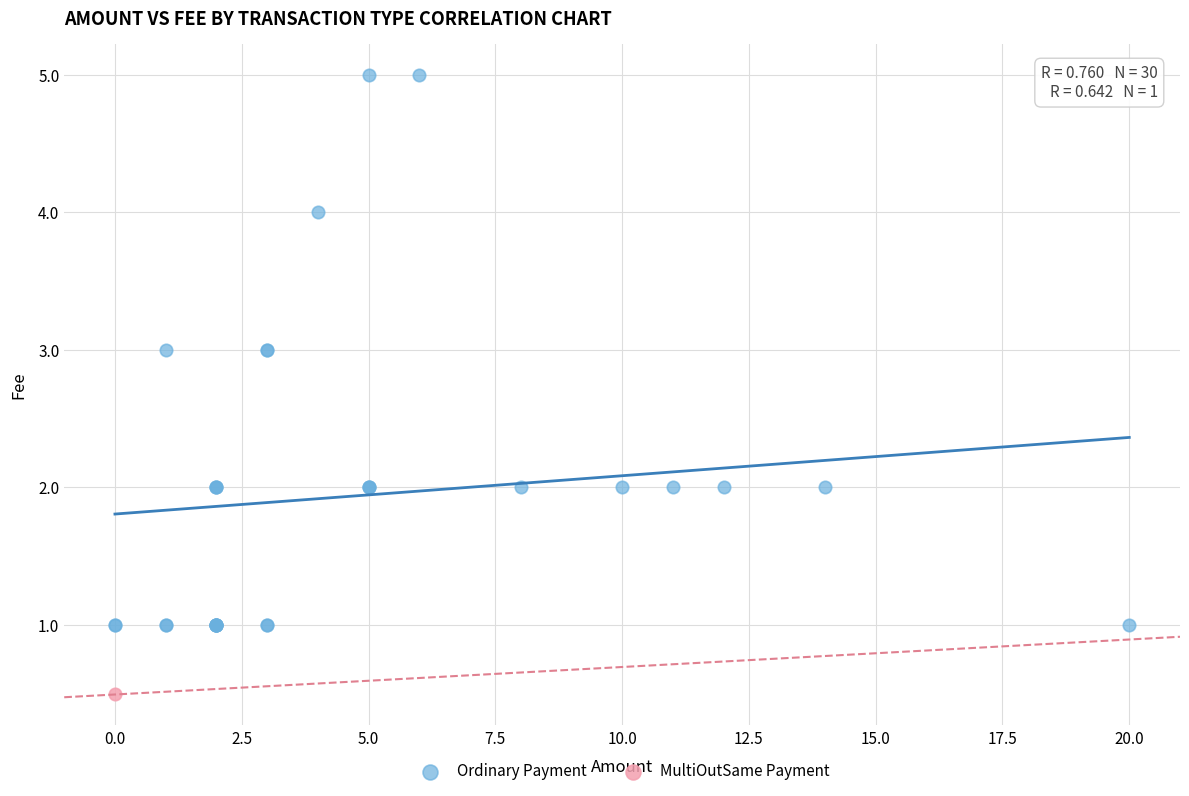

What are all the series names shown in the legend?

Ordinary Payment, MultiOutSame Payment